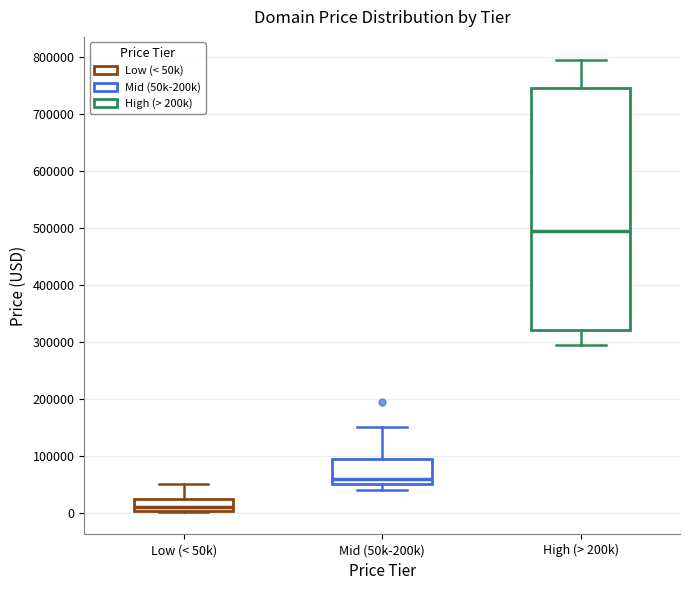

Reading left to right, transcribe this box plot: for each box, give where its median line is, the range the box spans, and where its two whiskers end, as read against the y-axis. The values are not printed on the chart, so give them approximately, as read against the axis.

Low (< 50k): median 10000, box 0 to 20000, whiskers 0 to 50000
Mid (50k-200k): median 60000, box 50000 to 90000, whiskers 40000 to 150000
High (> 200k): median 490000, box 320000 to 740000, whiskers 290000 to 790000